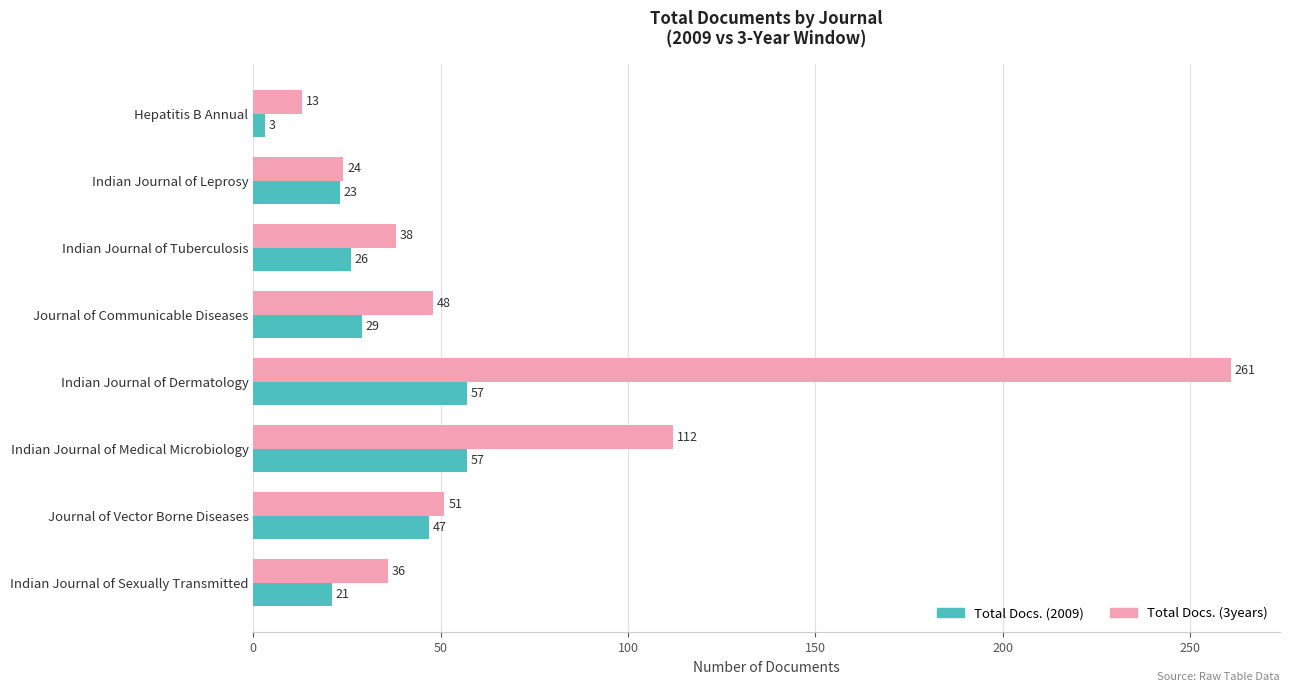

Rank the series at Indian Journal of Sexually Transmitted from highest to lowest value.

Total Docs. (3years), Total Docs. (2009)